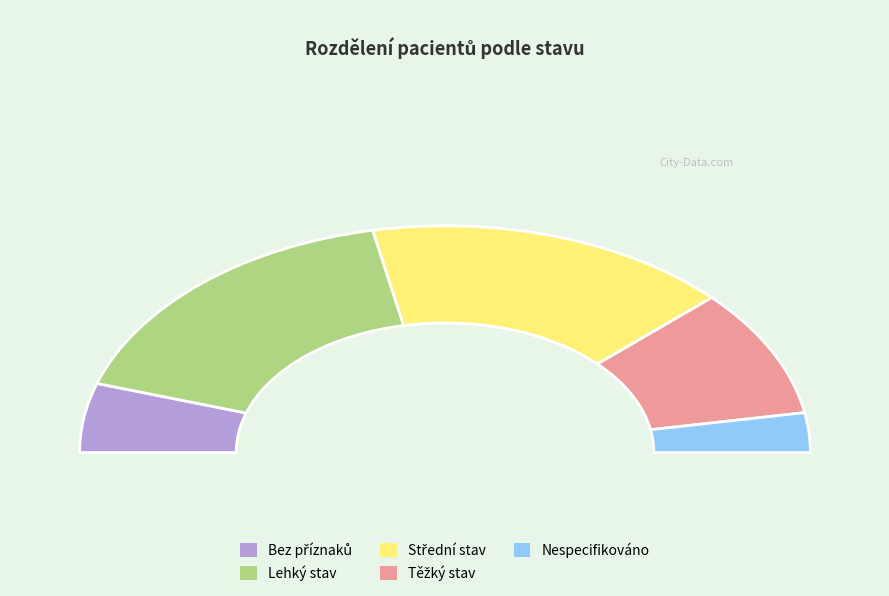

Which category has the smallest portion of the pie?

Nespecifikováno